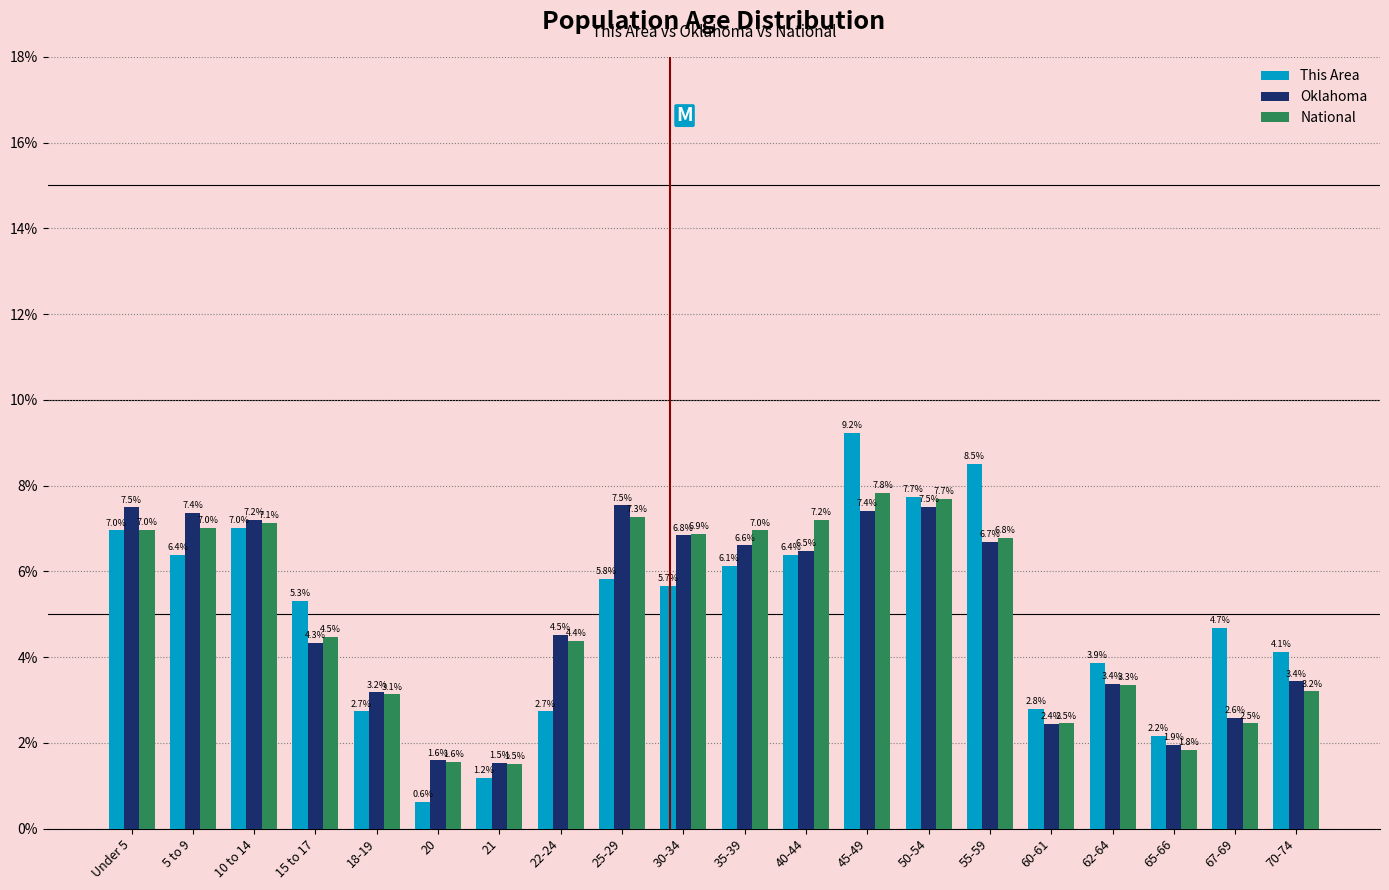

Reading left to right, extract all data points from this chart.

This Area: 7.0	6.4	7.0	5.3	2.7	0.6	1.2	2.7	5.8	5.7	6.1	6.4	9.2	7.7	8.5	2.8	3.9	2.2	4.7	4.1
Oklahoma: 7.5	7.4	7.2	4.3	3.2	1.6	1.5	4.5	7.5	6.8	6.6	6.5	7.4	7.5	6.7	2.4	3.4	1.9	2.6	3.4
National: 7.0	7.0	7.1	4.5	3.1	1.6	1.5	4.4	7.3	6.9	7.0	7.2	7.8	7.7	6.8	2.5	3.3	1.8	2.5	3.2